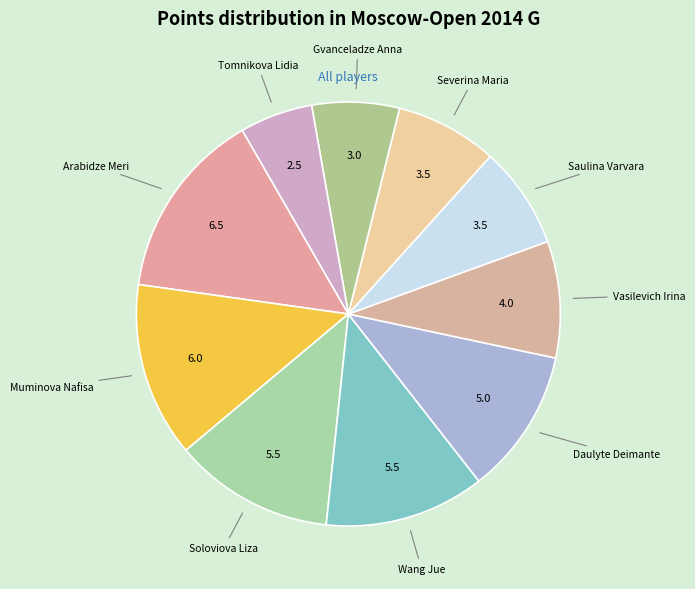

Combined, do Severina Maria and Muminova Nafisa account for over 50%?

No